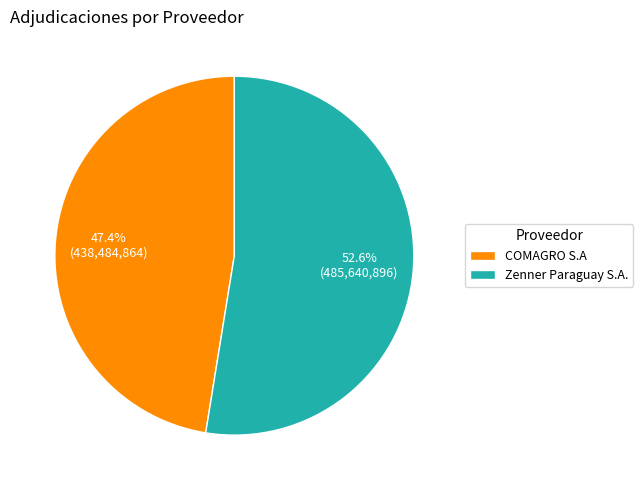

What percentage is the Zenner Paraguay S.A. slice, to the nearest percent?

53%